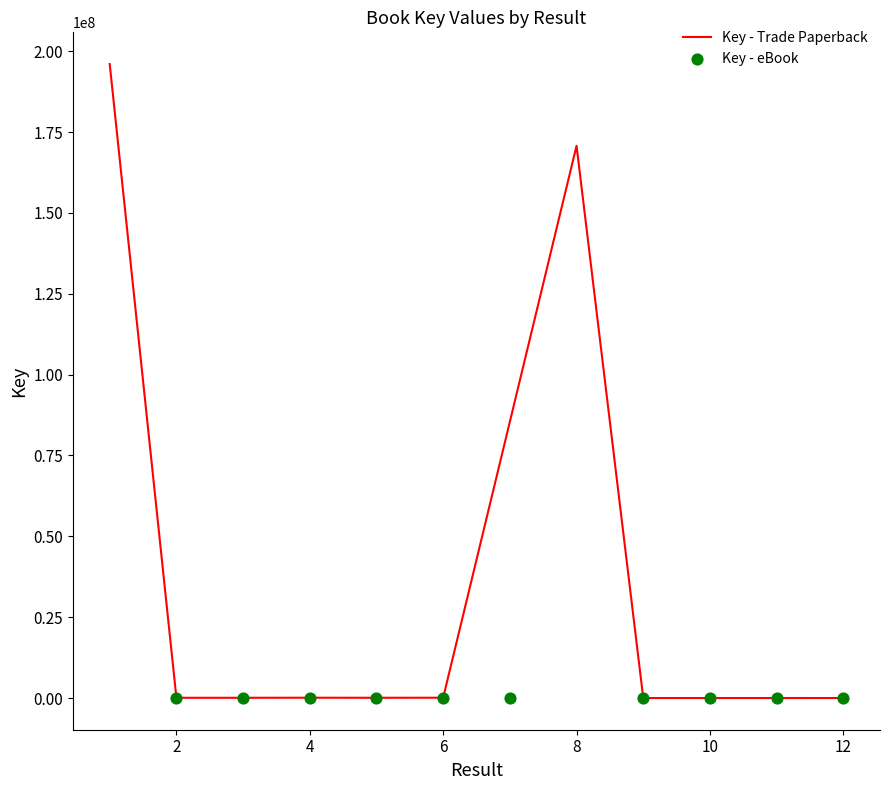

What is the total value across all series at 0?

196098019